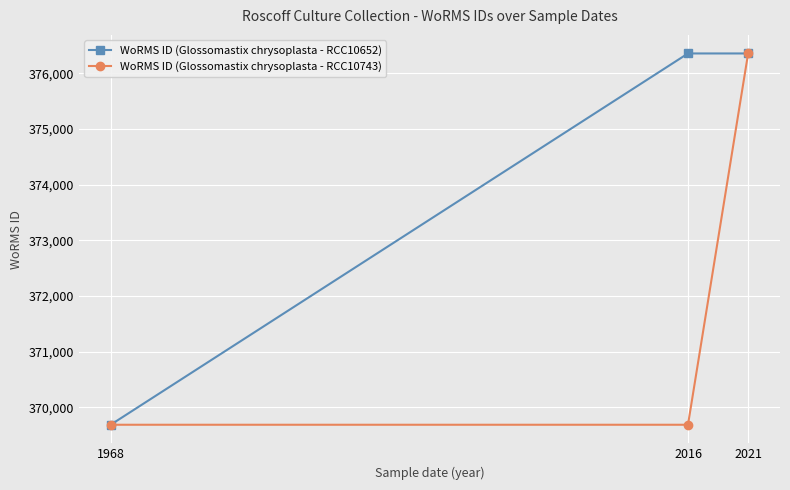

At how many categories does at least one series exceed 373841?

2